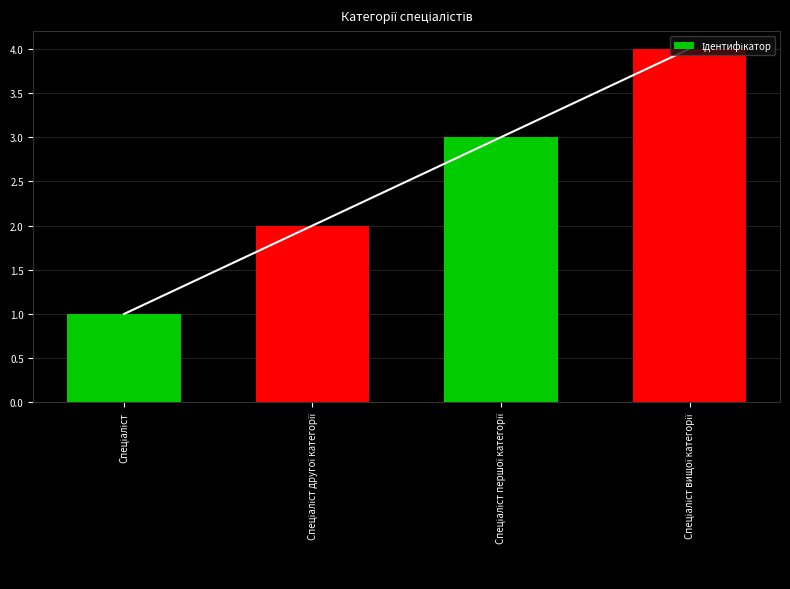

What is the value of the 4th bar from the left?

4